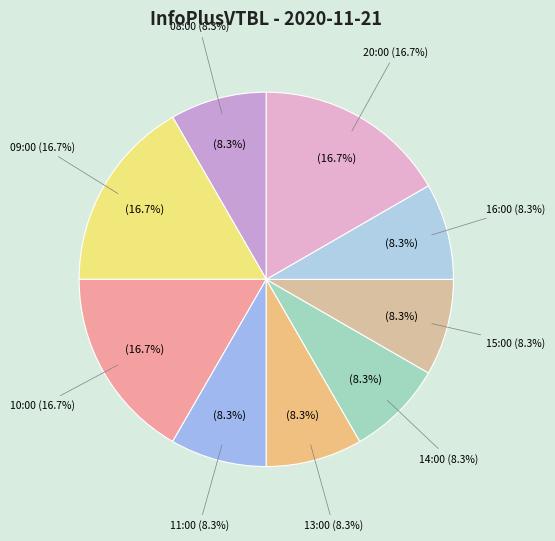

To the nearest percent, what percentage of the pie is 13:00?

8%